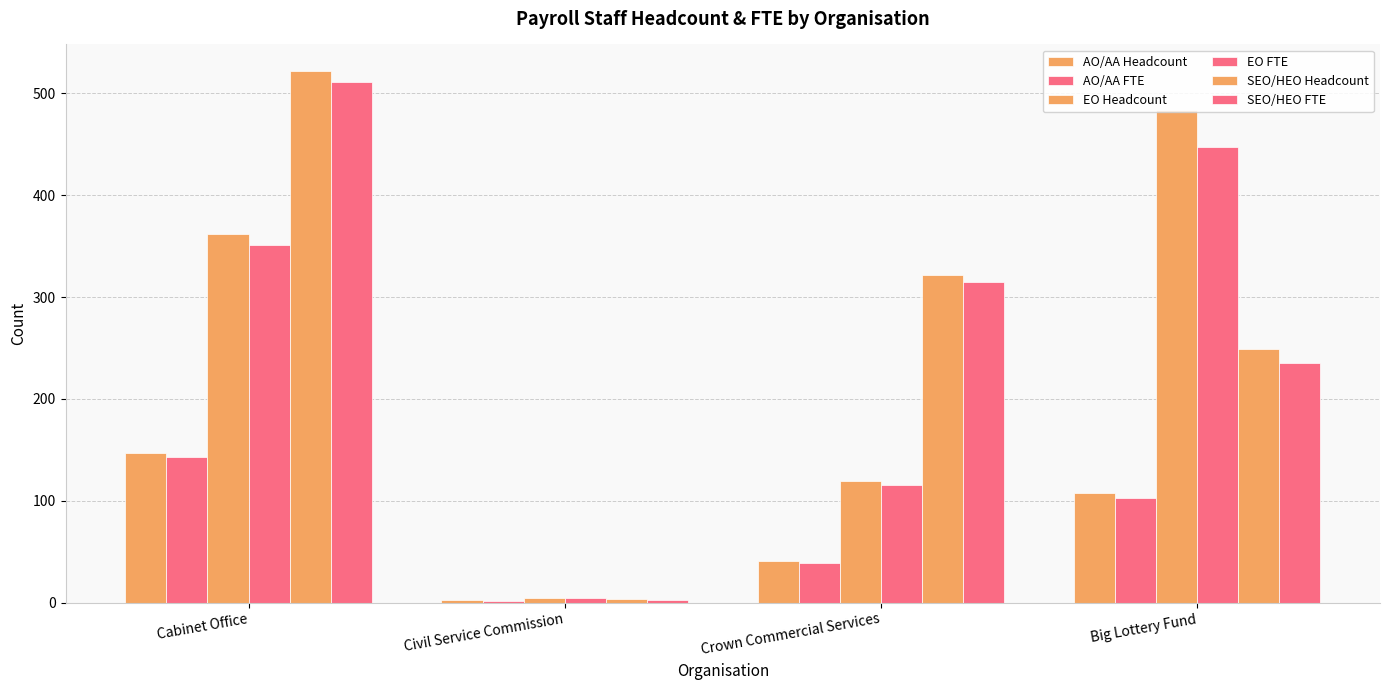

What is the lowest value of the SEO/HEO FTE series?

2.8